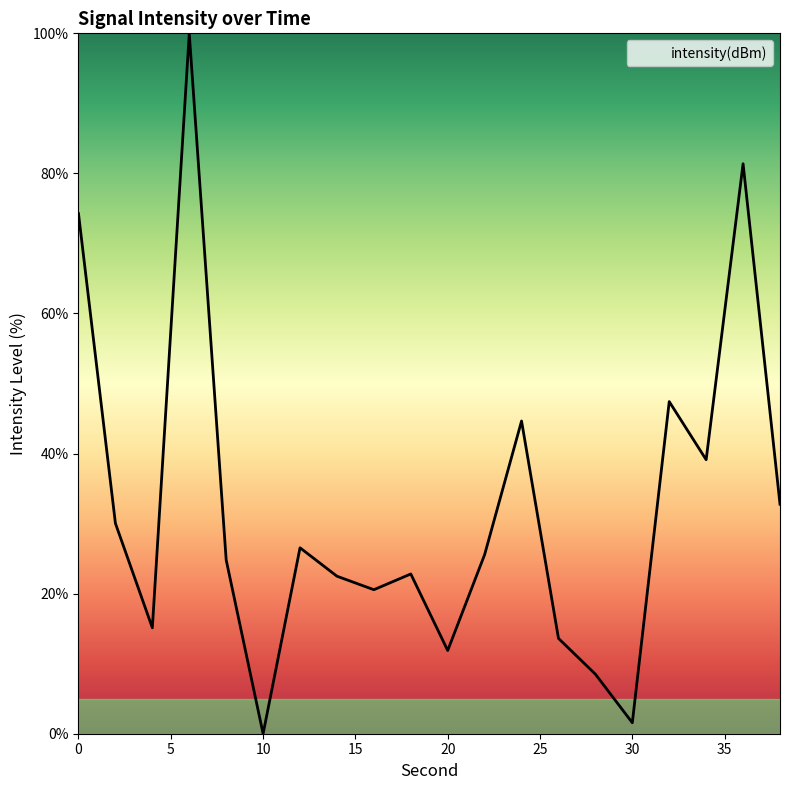

What is the difference between the maximum and minimum values?

100.0